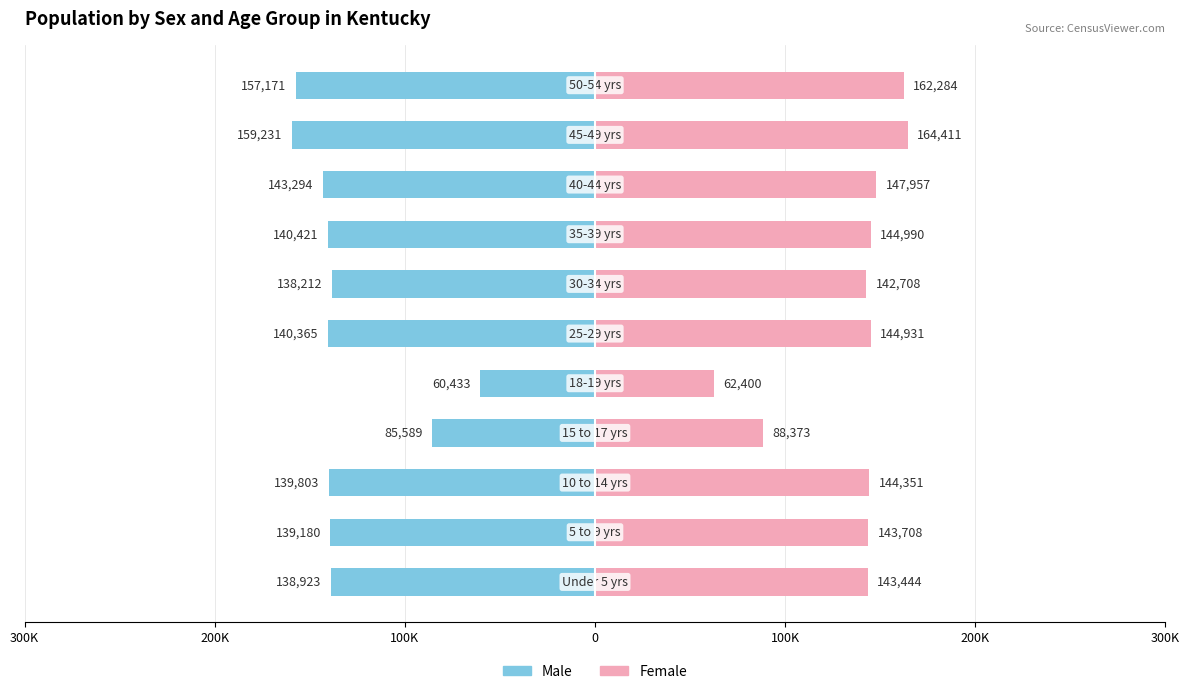

How many values in the Male series exceed -139803?

5